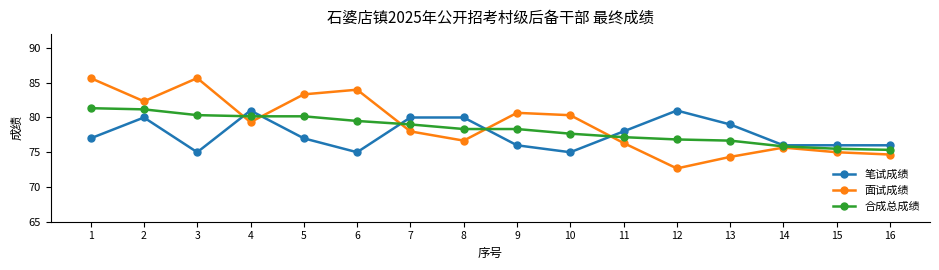

Where is 面试成绩 nearest to the value 79?

4